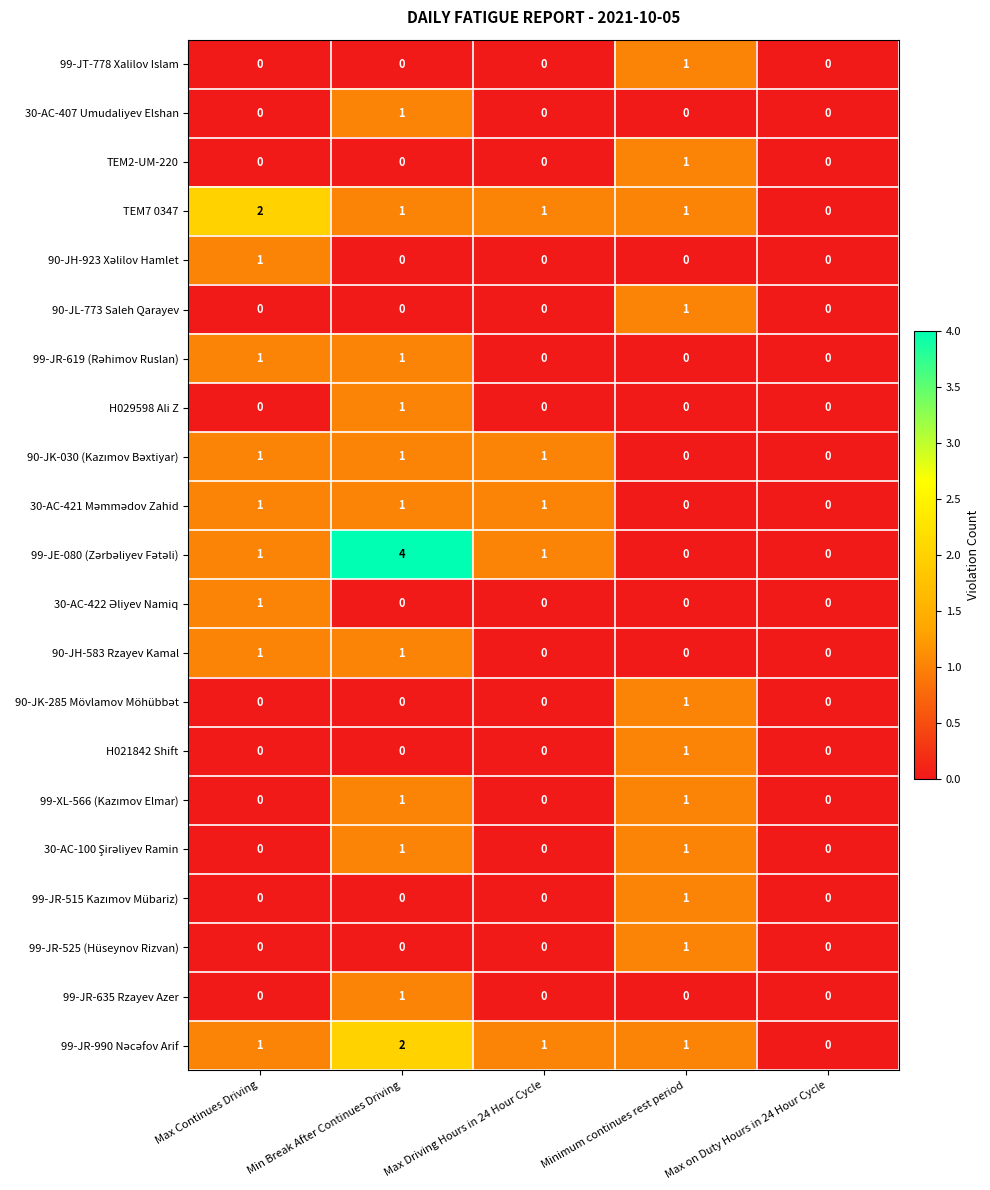

The TEM2-UM-220 series shows 0 at Max Driving Hours in 24 Hour Cycle. True or false?

True